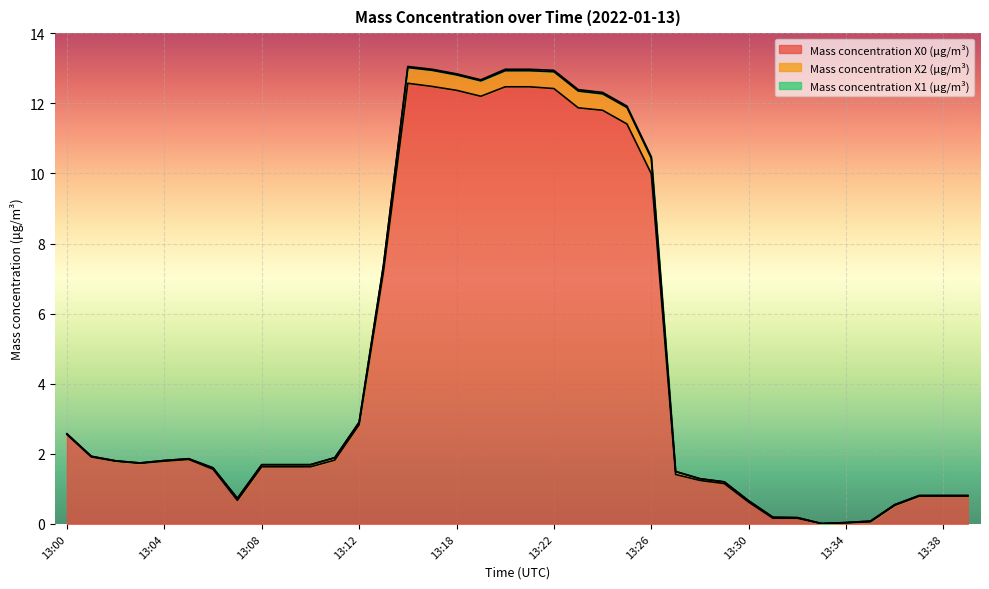

At which category does Mass concentration X2 (μg/m³) reach its first local valley?

13:03